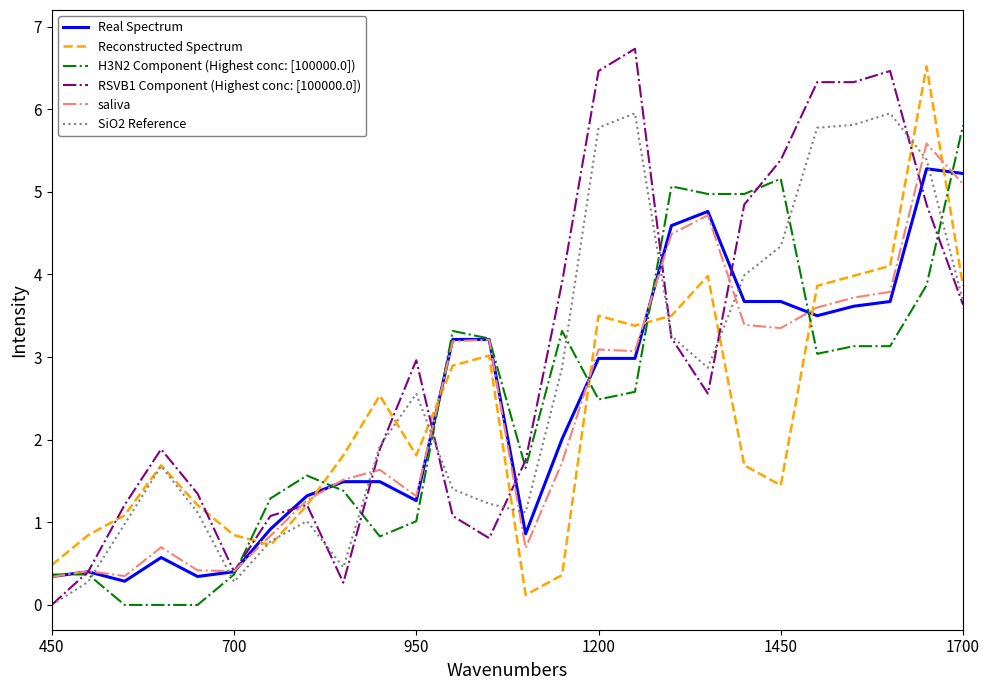

What is the maximum value for saliva?

5.6